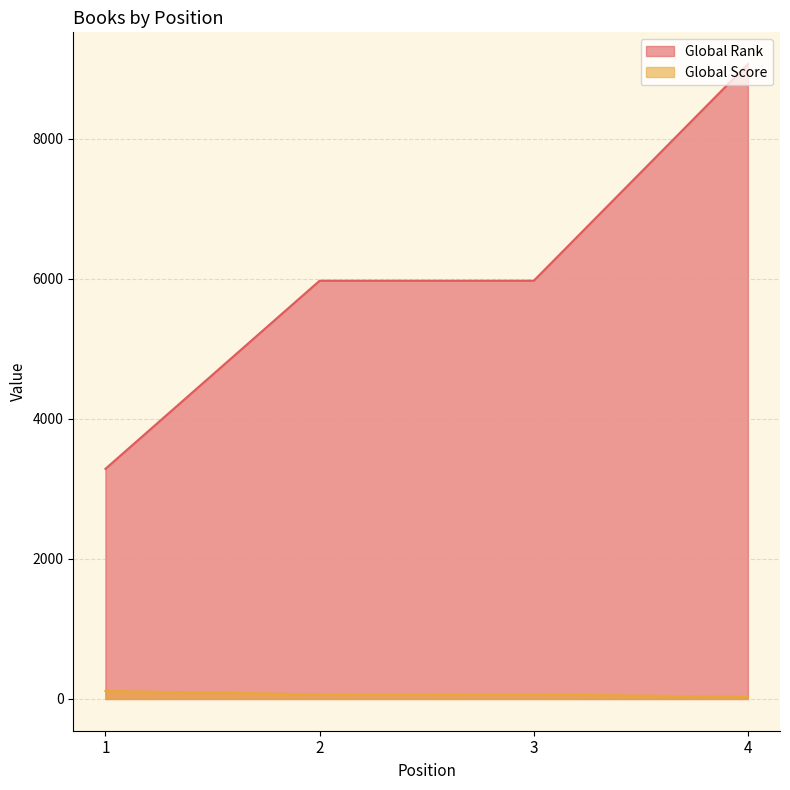

What is the difference between the highest and lowest values at 2?

5909